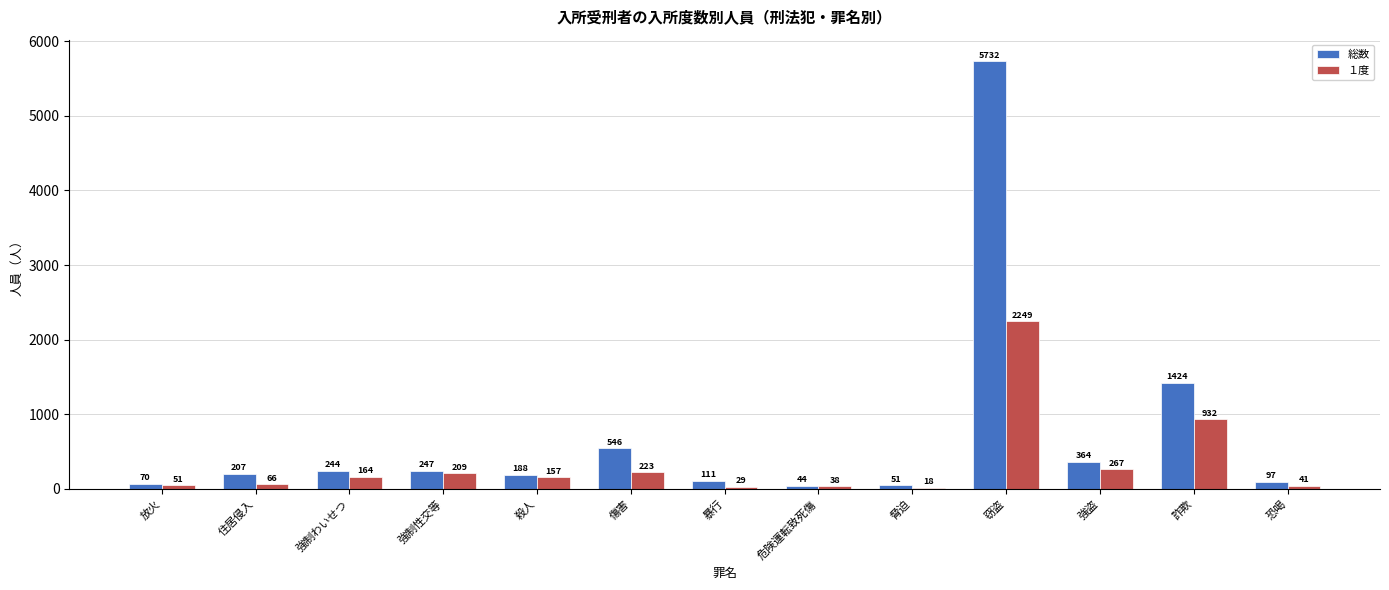

Between 住居侵入 and 殺人, which series saw the biggest shift?

１度